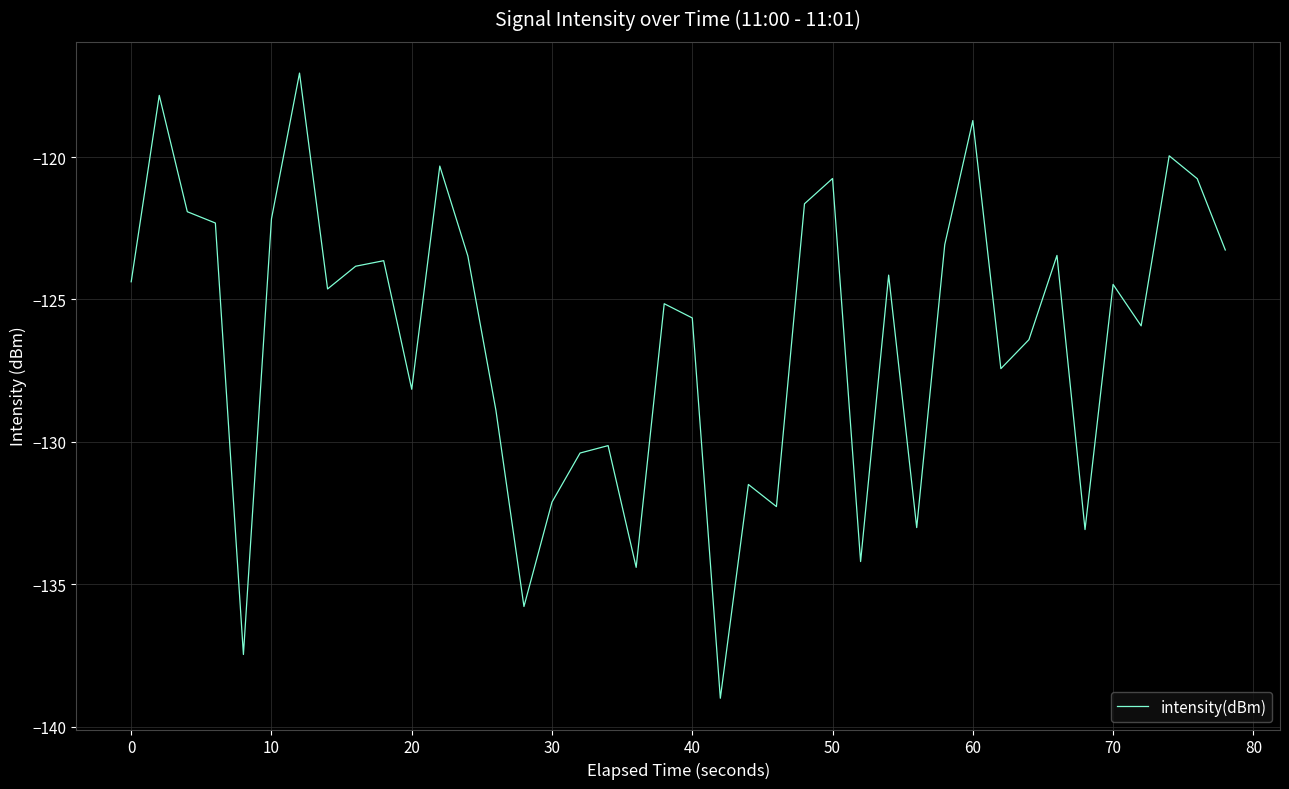

Does the chart display data point markers on the line(s)?

No